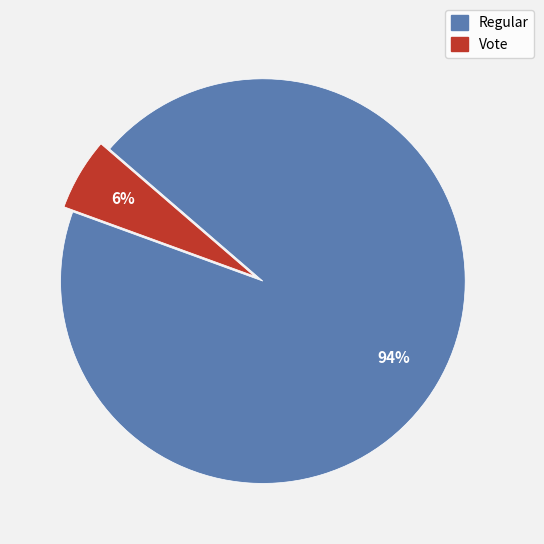

Which has a higher value, Regular or Vote?

Regular